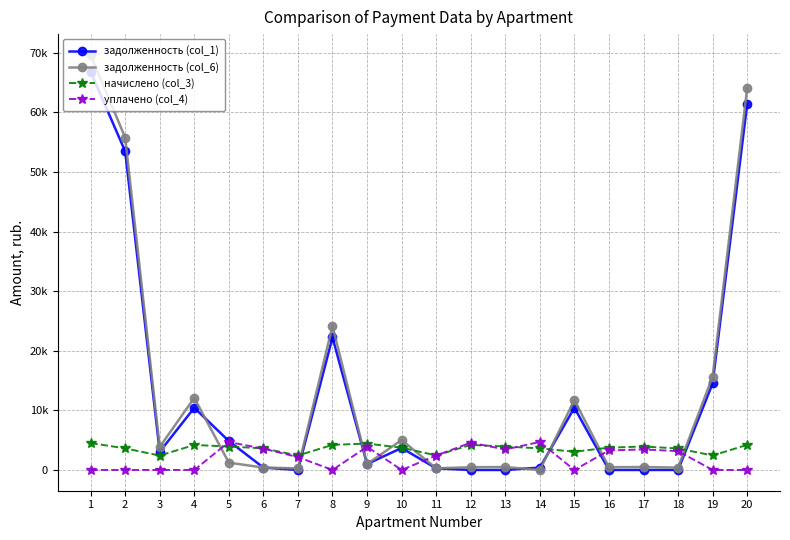

What are all the series names shown in the legend?

задолженность (col_1), задолженность (col_6), начислено (col_3), уплачено (col_4)